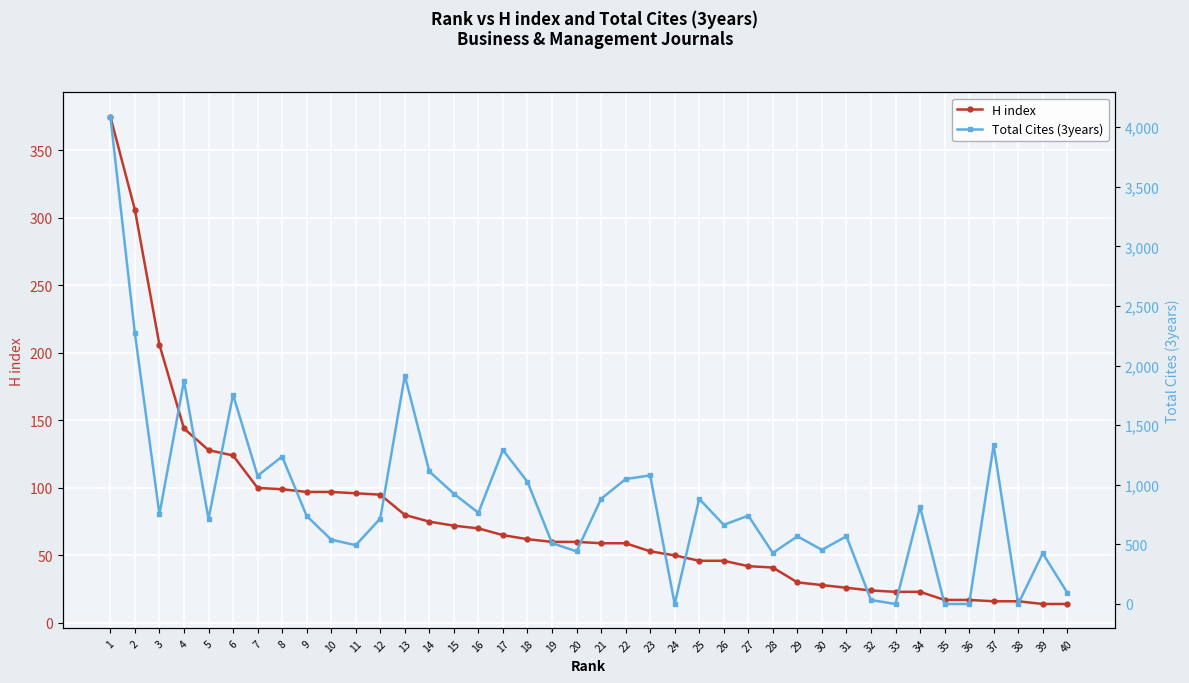

At which category does Total Cites (3years) reach its first local valley?

3